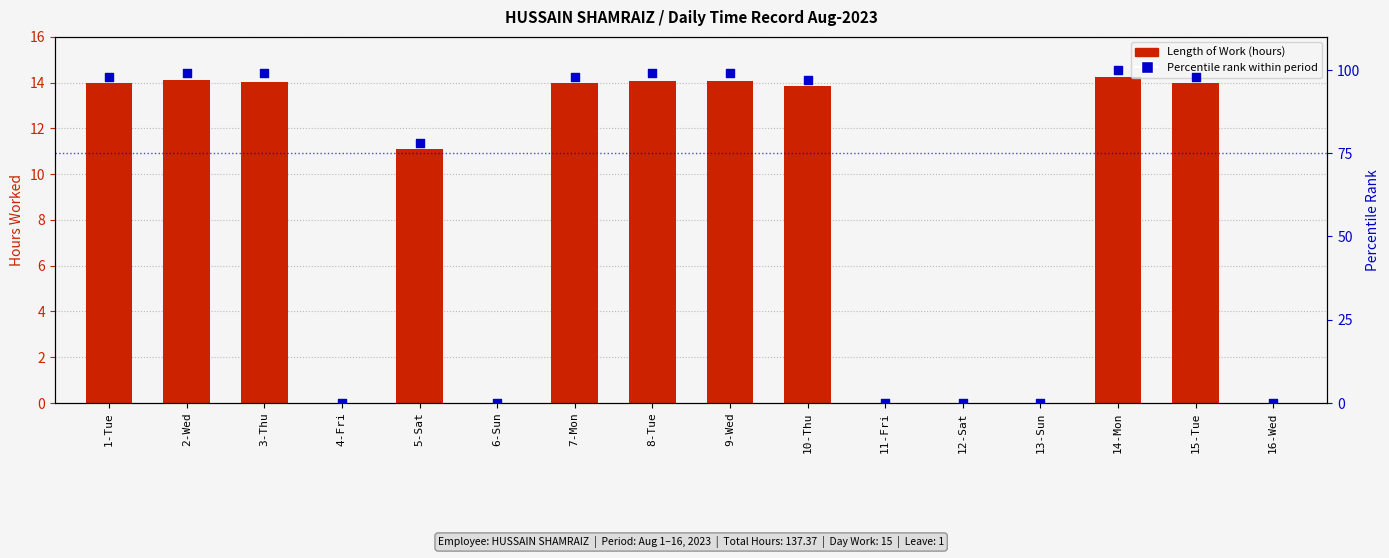

At how many categories does at least one series exceed 57?

10